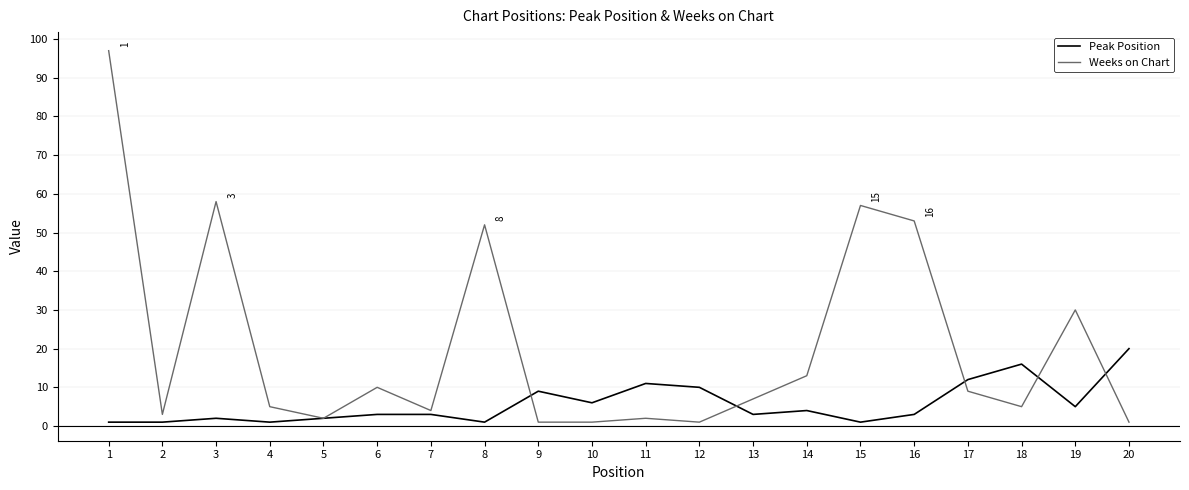

Does the chart have visible grid lines?

Yes